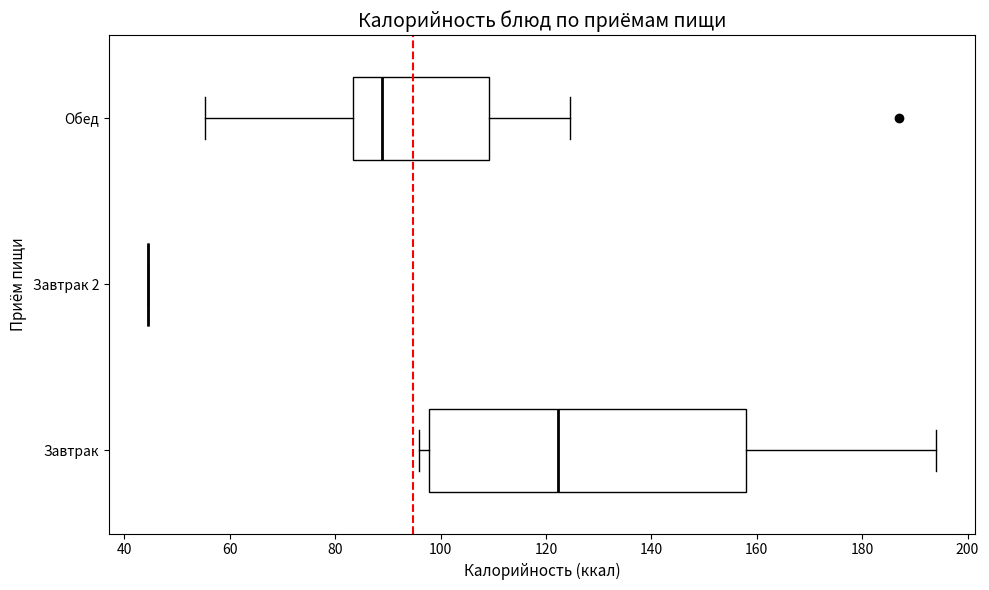

Reading bottom to top, transcribe this box plot: for each box, give where its median line is, the range the box spans, and where its two whiskers end, as read against the x-axis. The values are not printed on the chart, so give them approximately, as read against the axis.

Завтрак: median 122, box 98 to 158, whiskers 96 to 194
Завтрак 2: box collapsed to a line at 44, whiskers 44 to 44
Обед: median 88, box 84 to 110, whiskers 56 to 124